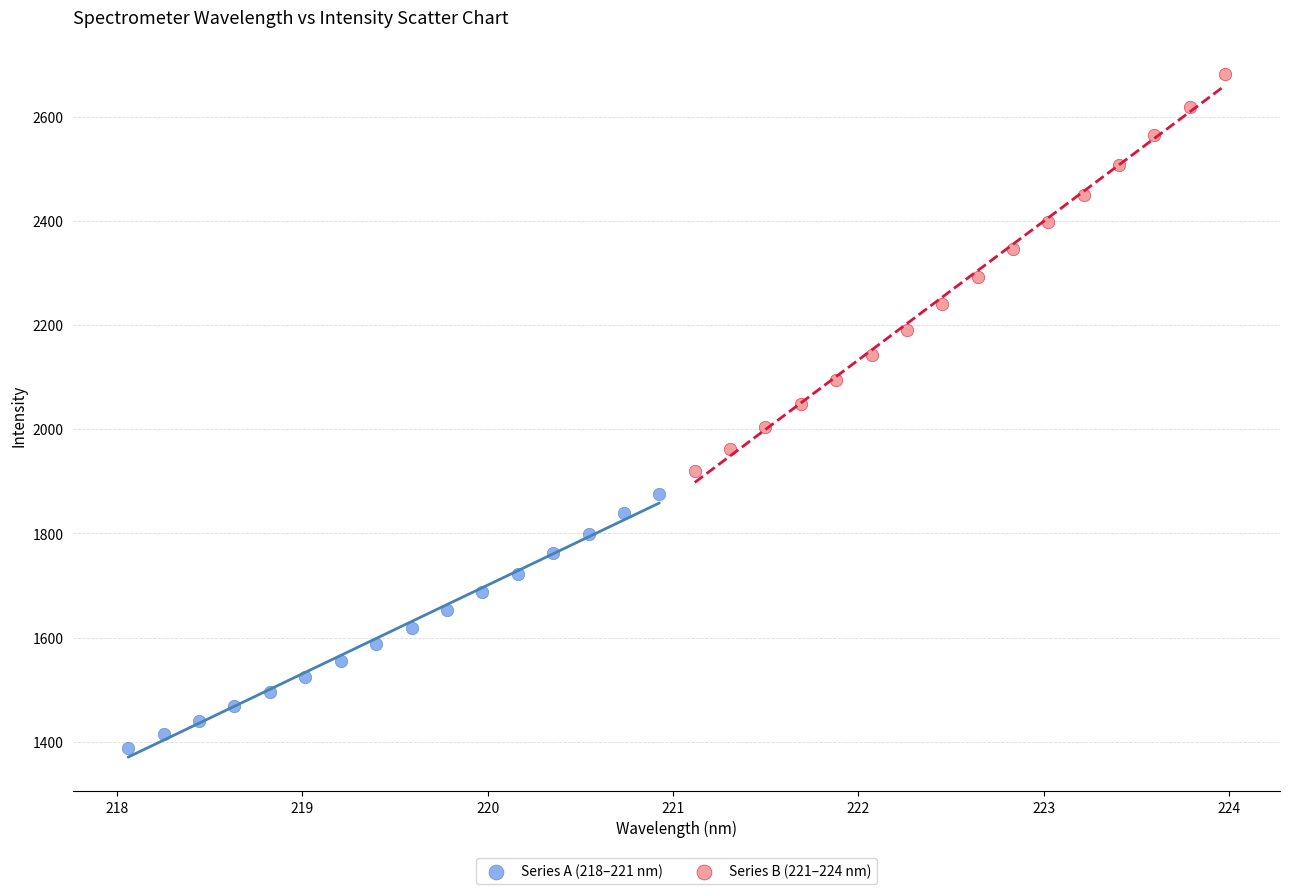

Which series reaches the maximum Y coordinate?

Series B (221–224 nm)